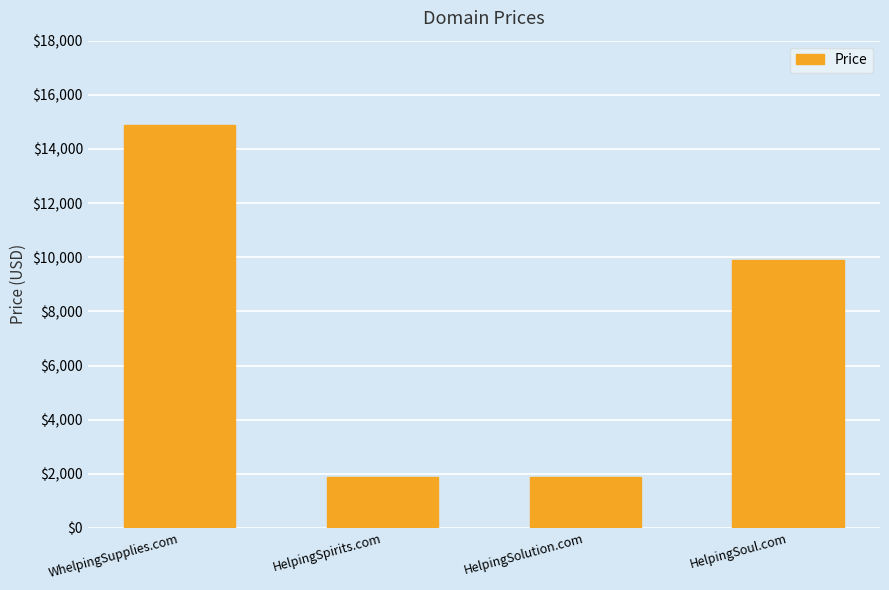

At which label does the data first exceed 9888?

WhelpingSupplies.com